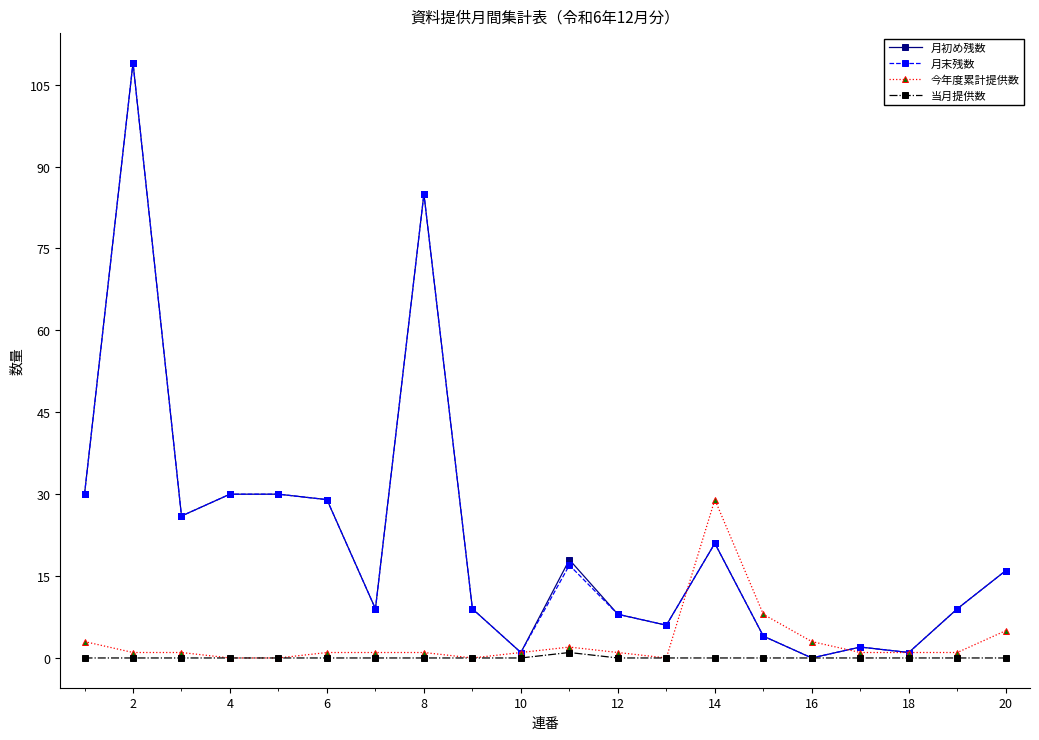

What is the highest value of the 今年度累計提供数 series?

29